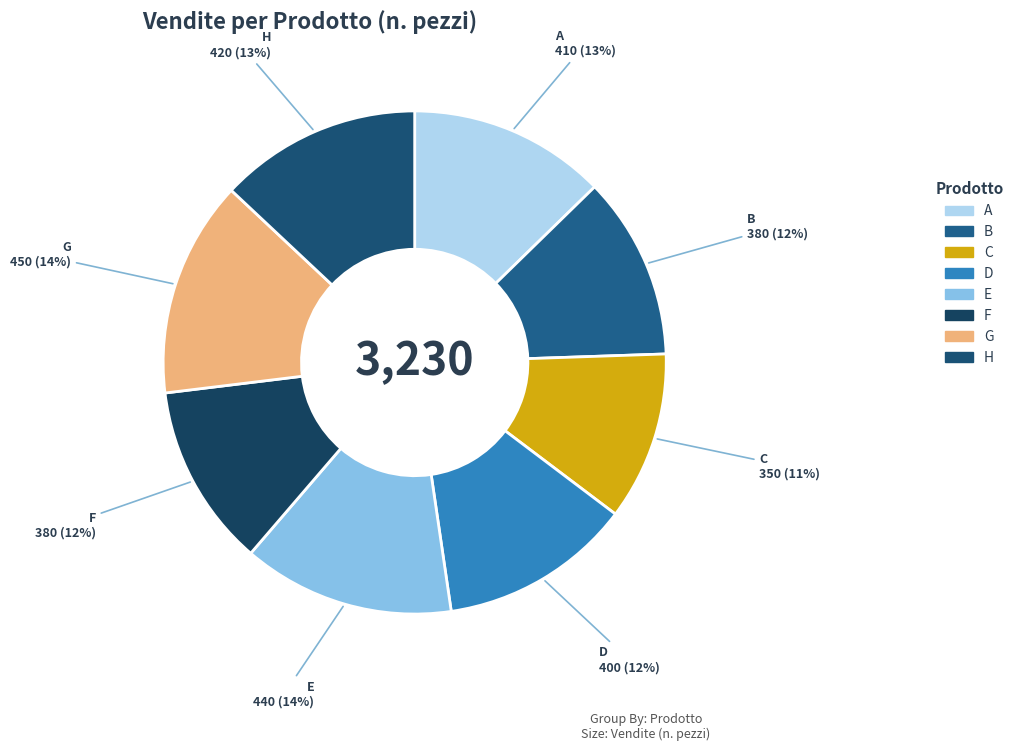

To the nearest percent, what is the difference between the largest and smallest slice percentages?

3%